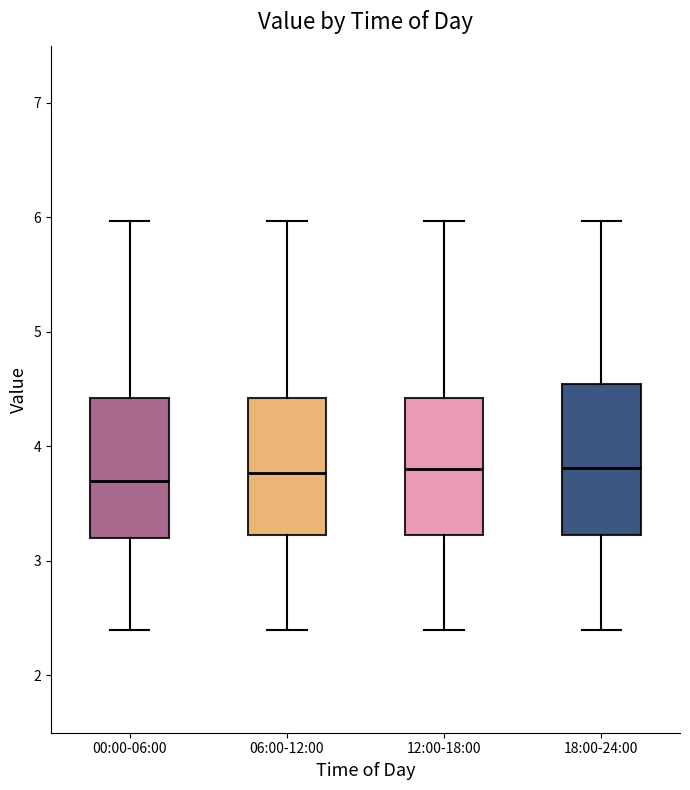

Reading left to right, read every box against the y-axis: the position of its median line, the range the box covers, and the ends of its whiskers. The values are not printed on the chart, so give them approximately, as read against the axis.

00:00-06:00: median 3.7, box 3.2 to 4.4, whiskers 2.4 to 6.0
06:00-12:00: median 3.8, box 3.2 to 4.4, whiskers 2.4 to 6.0
12:00-18:00: median 3.8, box 3.2 to 4.4, whiskers 2.4 to 6.0
18:00-24:00: median 3.8, box 3.2 to 4.5, whiskers 2.4 to 6.0